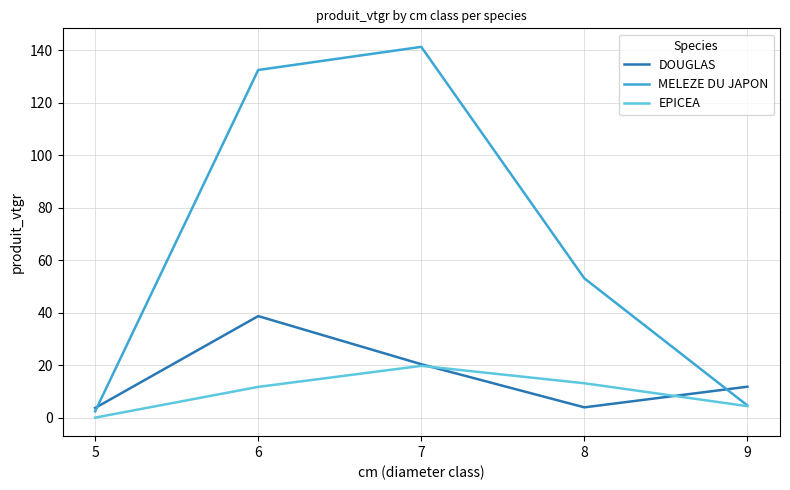

After their last crossing, which series has the higher values: EPICEA or DOUGLAS?

DOUGLAS